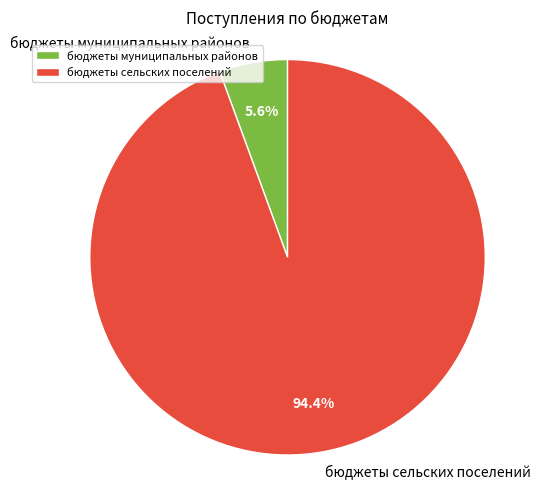

How many slices are in this pie chart?

2